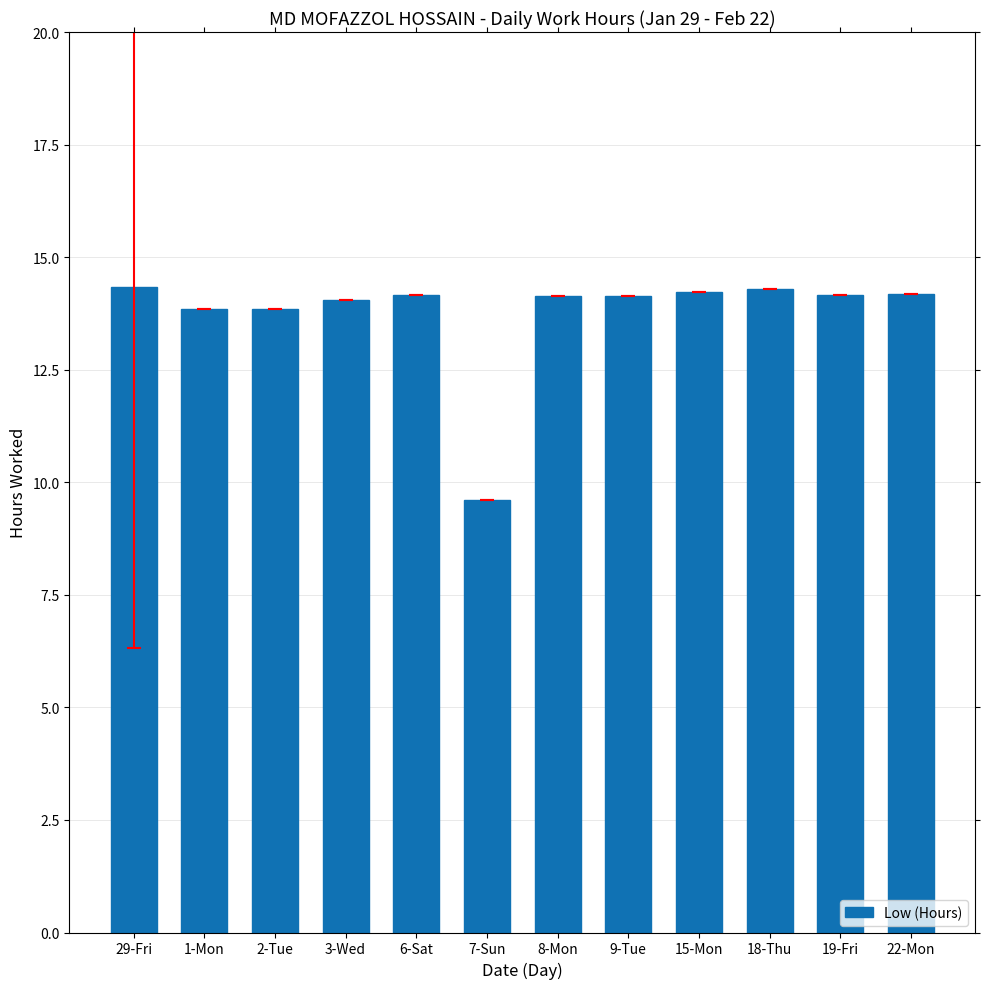

What is the label of the 1st bar from the left?

29-Fri